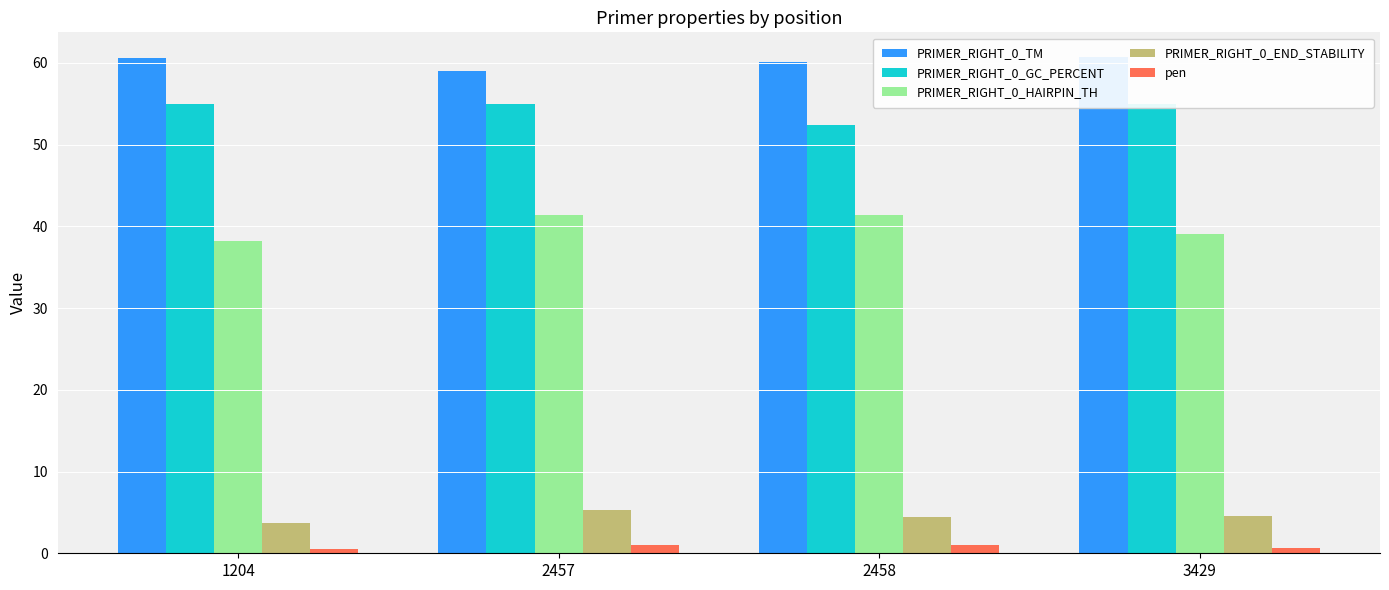

Where does the PRIMER_RIGHT_0_END_STABILITY series first go above 4?

2457